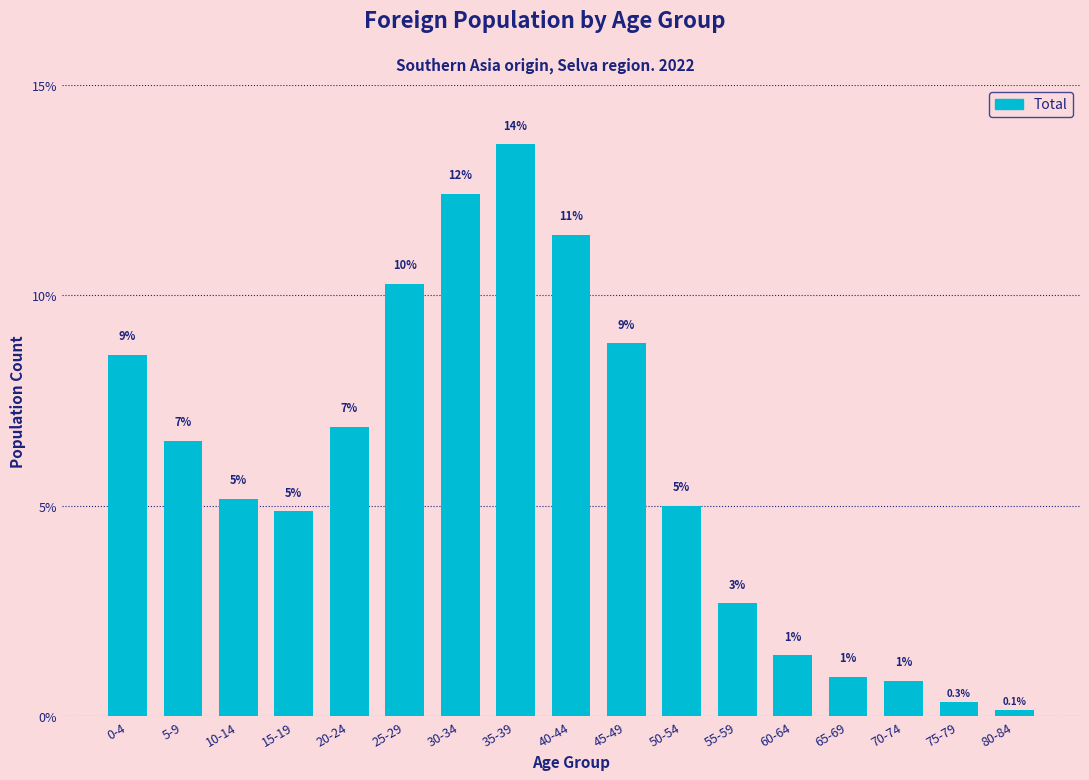

How many bars are there in total?

17